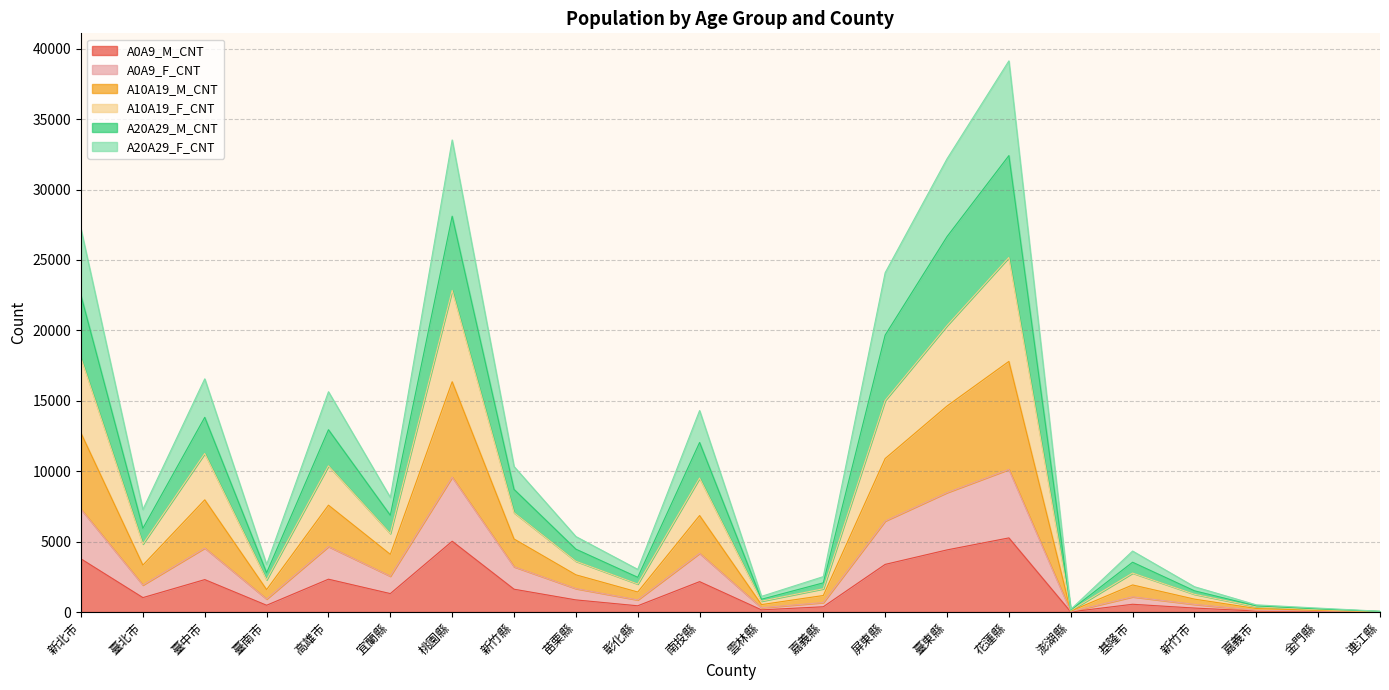

What is the lowest value of the A0A9_F_CNT series?

13